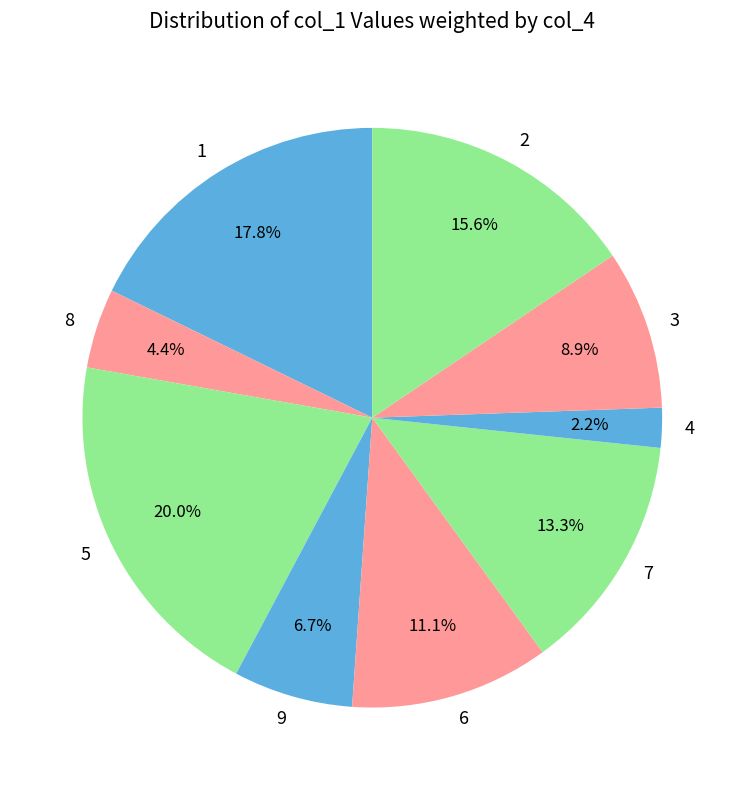

Which has a higher value, 7 or 2?

2